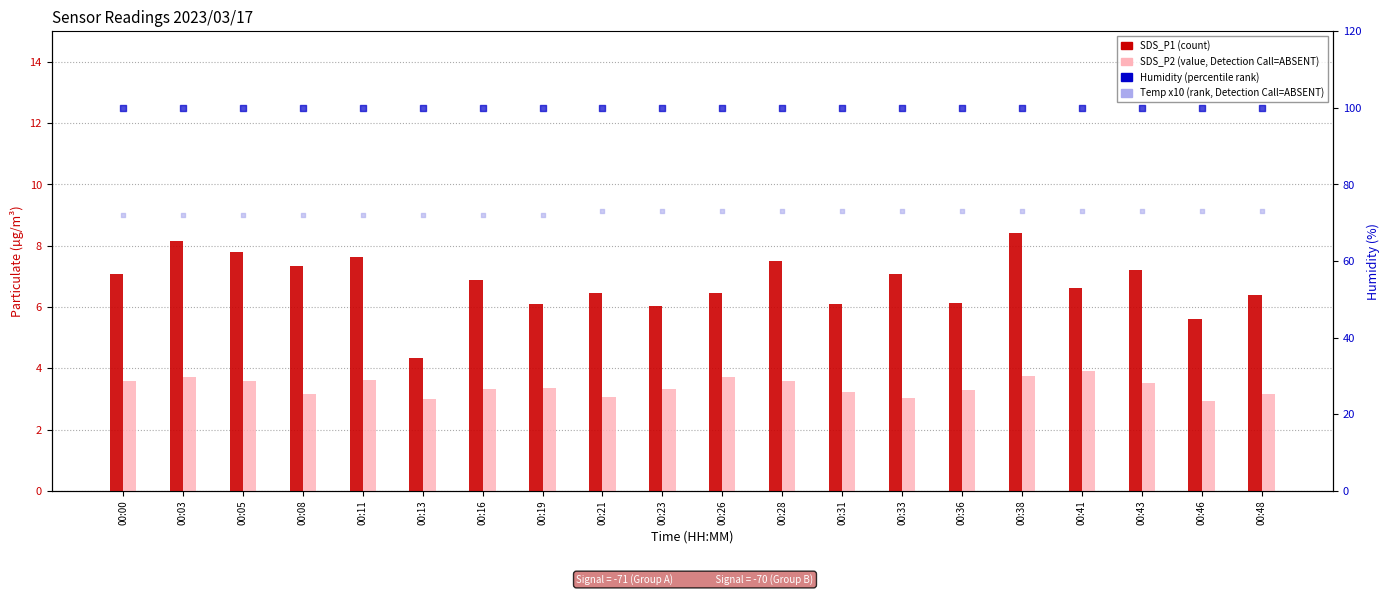

Is the value of SDS_P1 at 00:19 greater than the value of Humidity at 00:36?

No